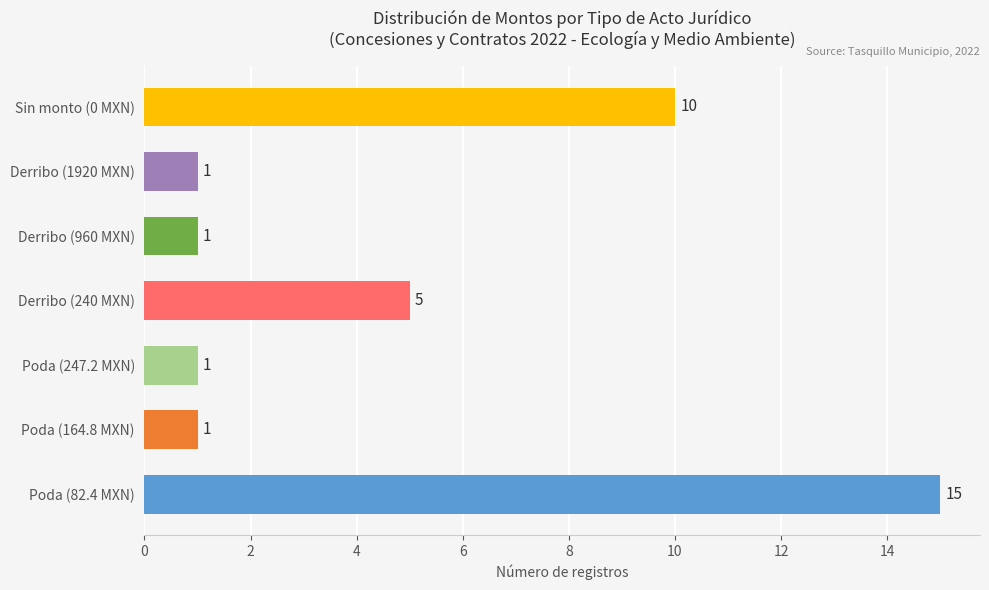

Where is the data nearest to the value 8?

Sin monto (0 MXN)